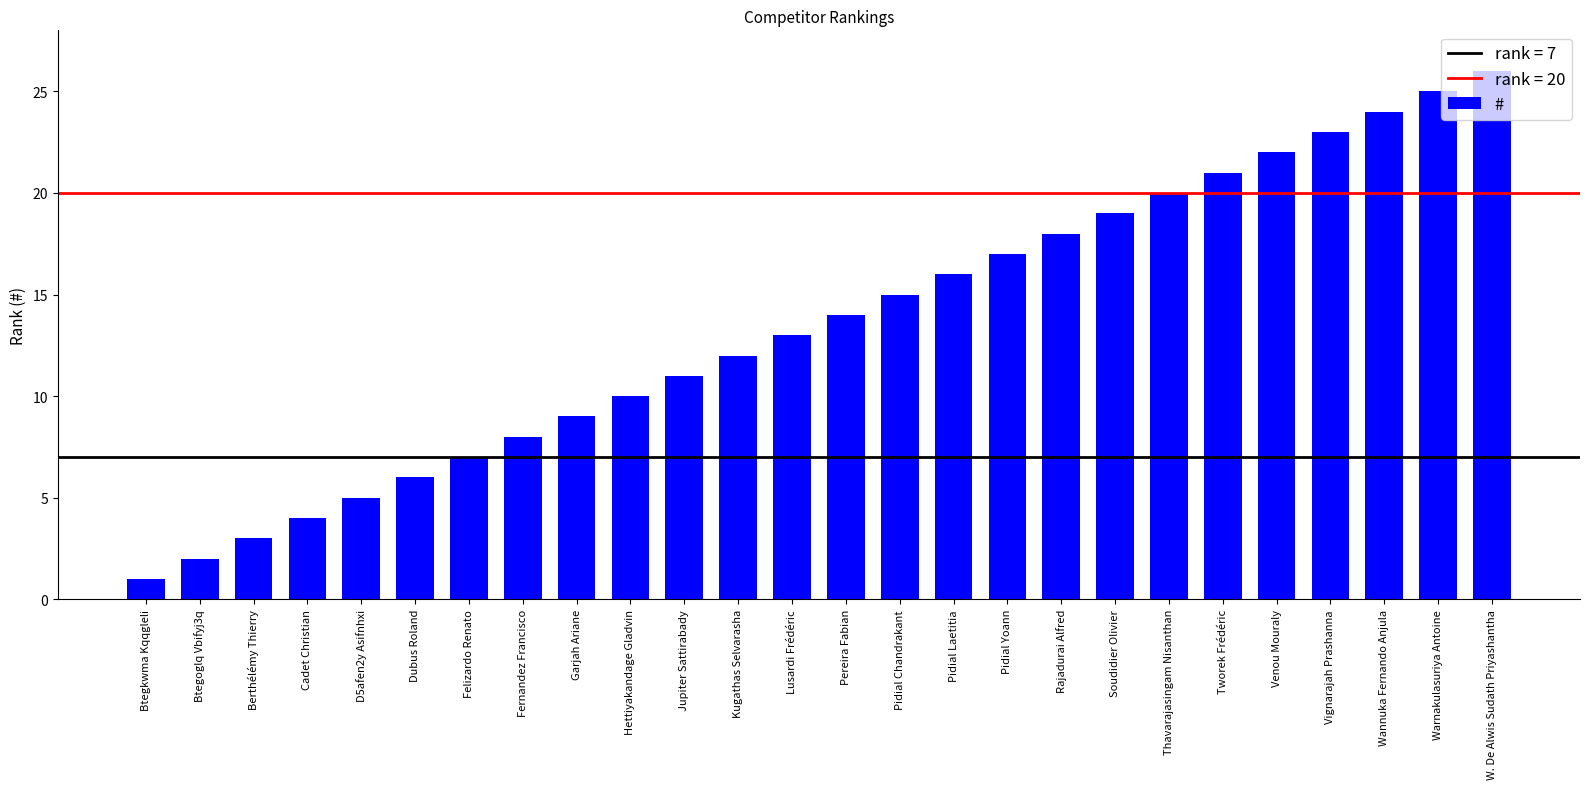

Read the value at Cadet Christian, to the nearest 5.

5